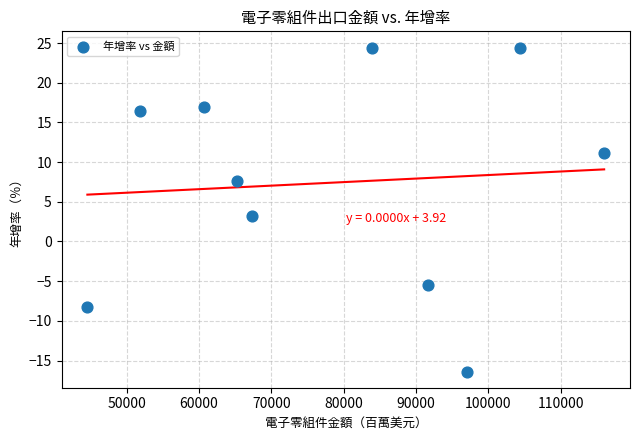

What is the range of Y values (max minus min)?

40.8